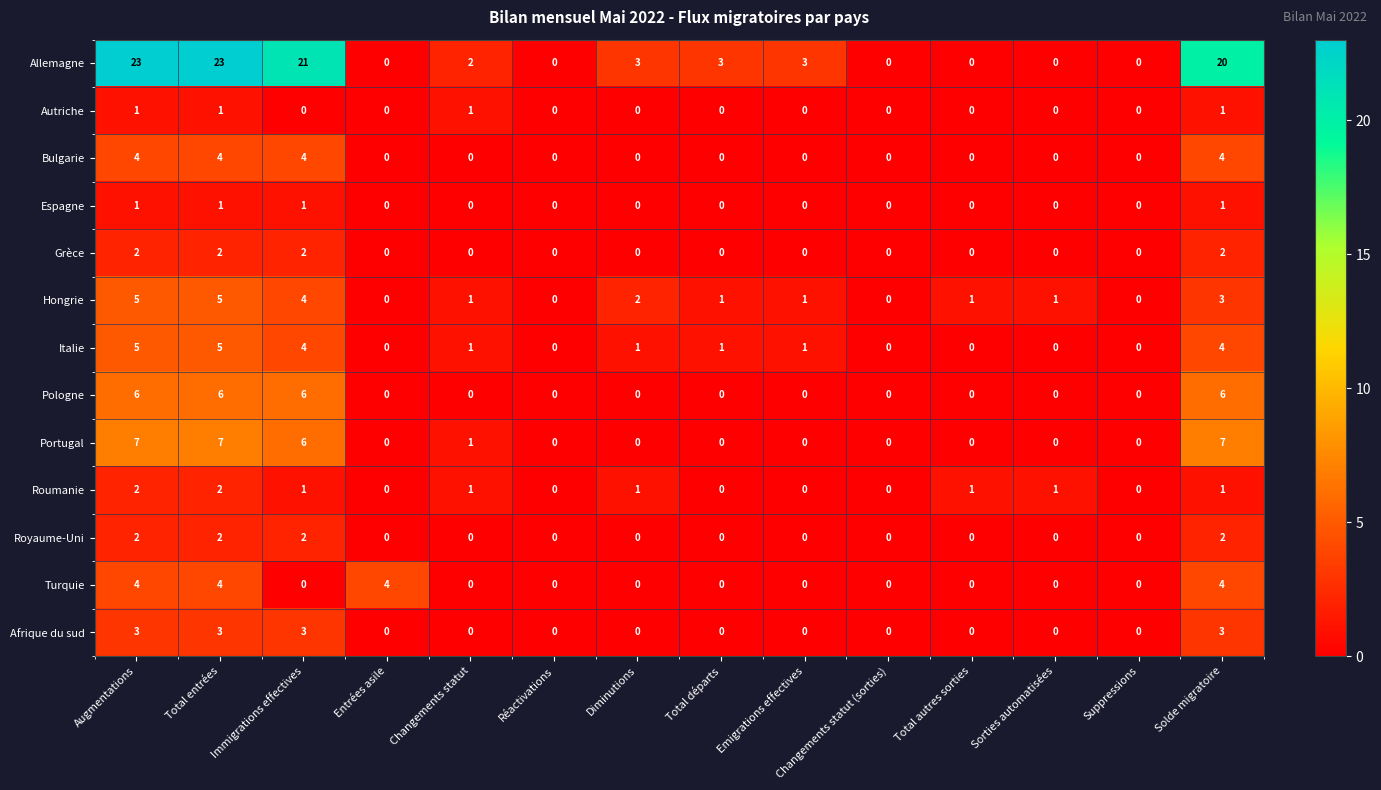

What is the difference between the maximum and minimum values in the Portugal series?

7